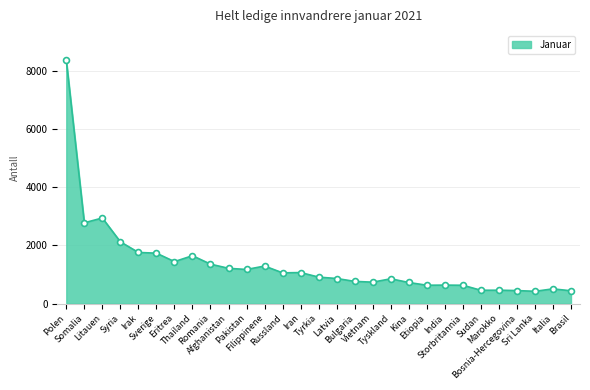

What is the ratio of the value at Pakistan to the value at Bulgaria?

1.5